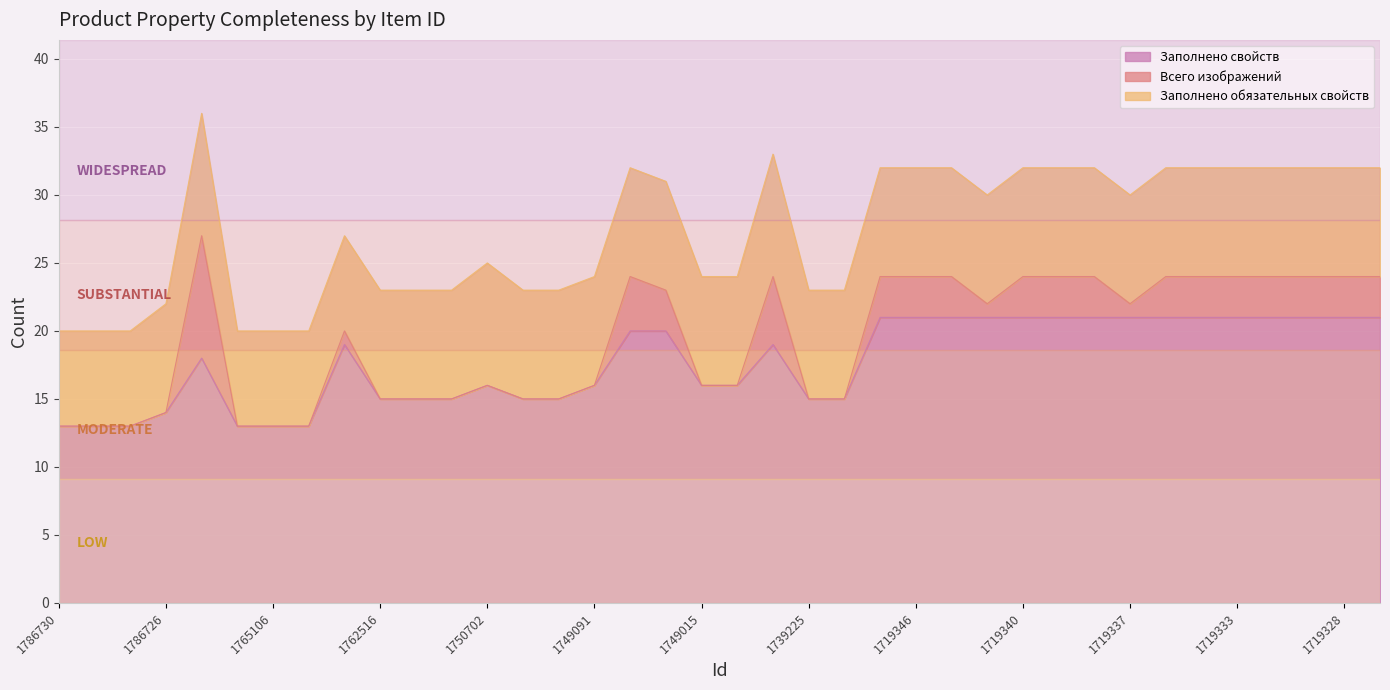

What is the approximate value of Заполнено свойств at 1772925?

18